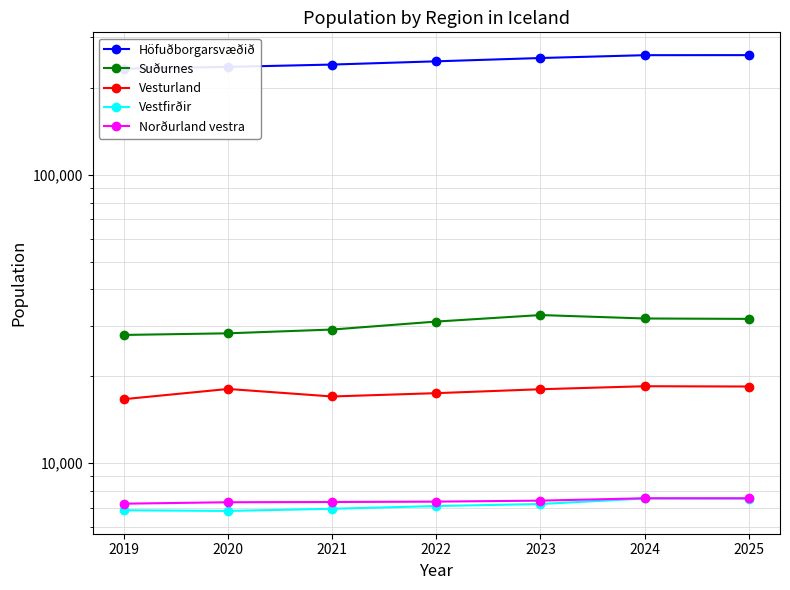

Is it true that Höfuðborgarsvæðið equals 247123 at 2022?

True